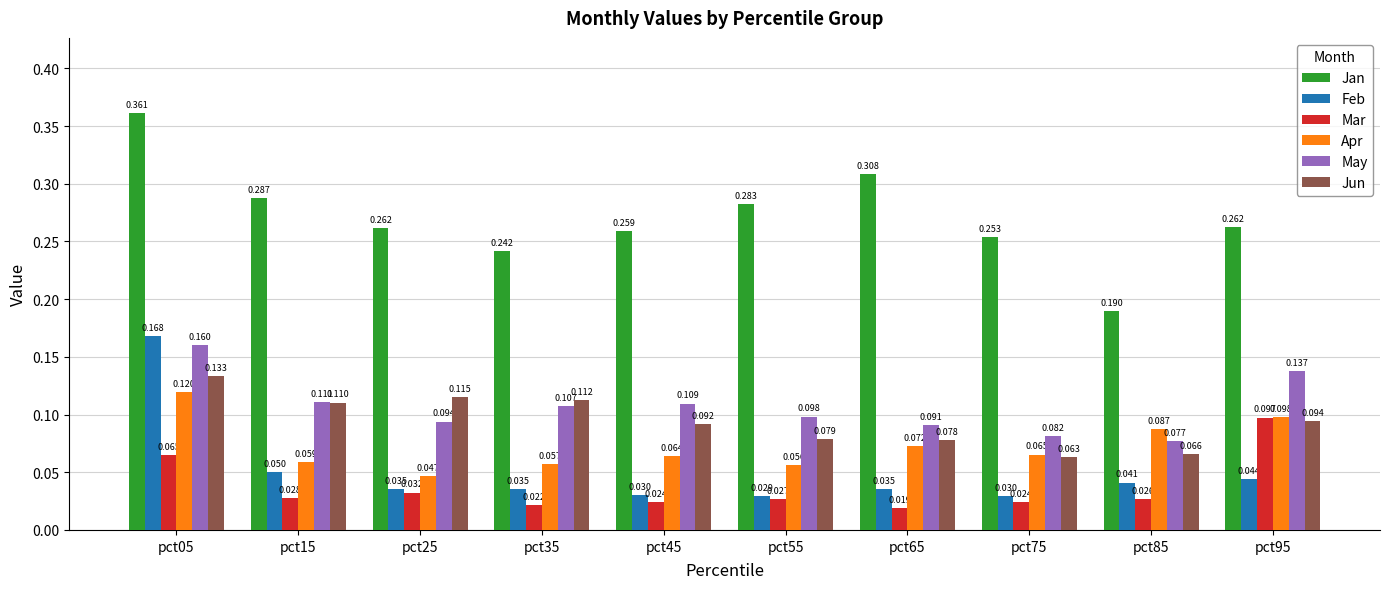

At which label does Apr reach its peak?

pct05